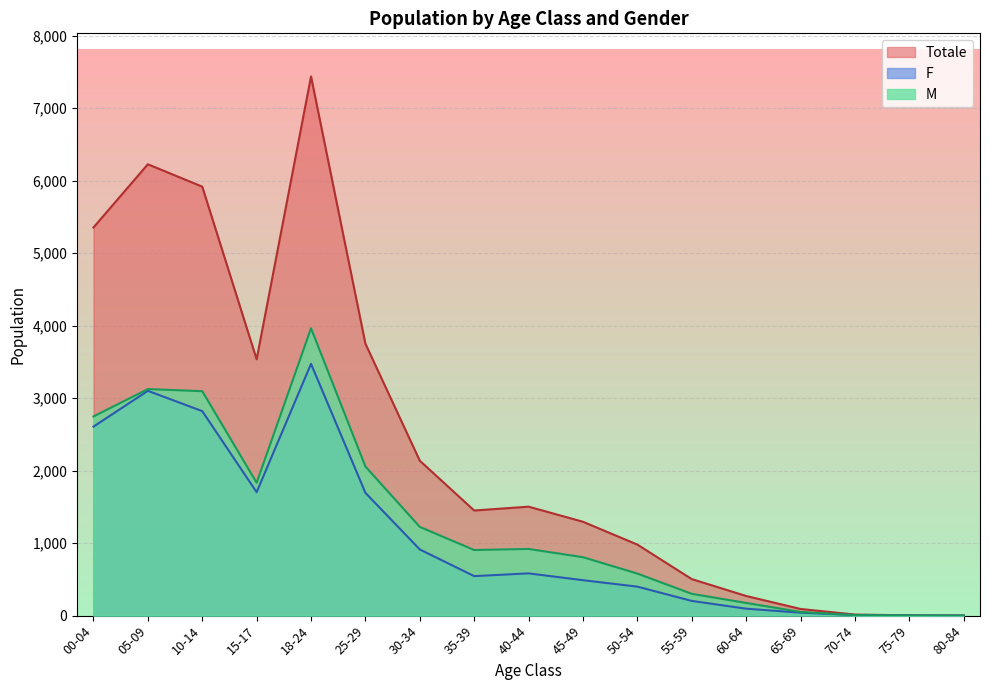

What is the label of the 13th point from the left?

60-64